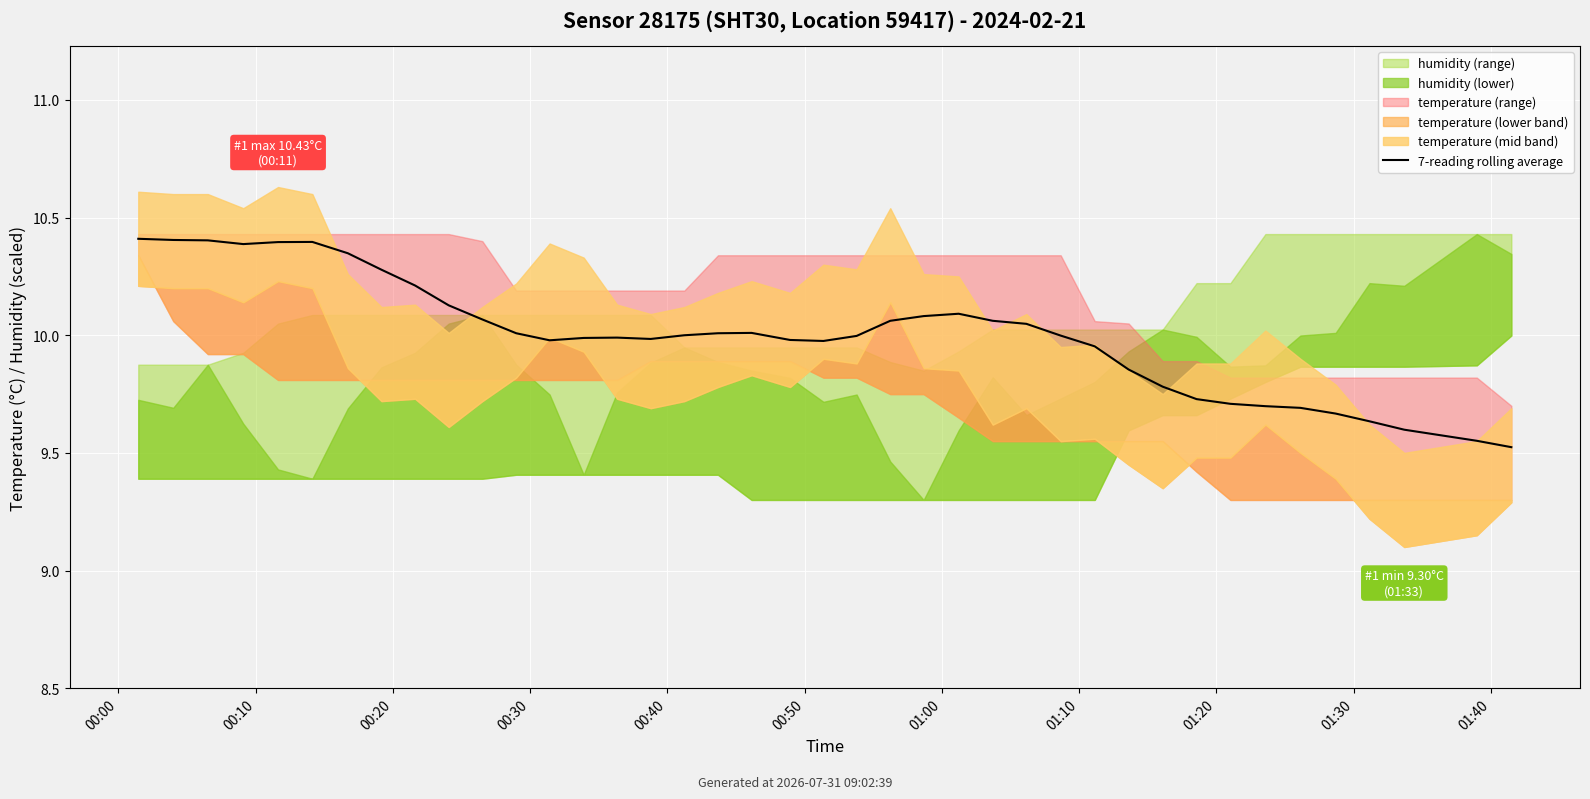

Is this an area chart (filled region under the line)?

No